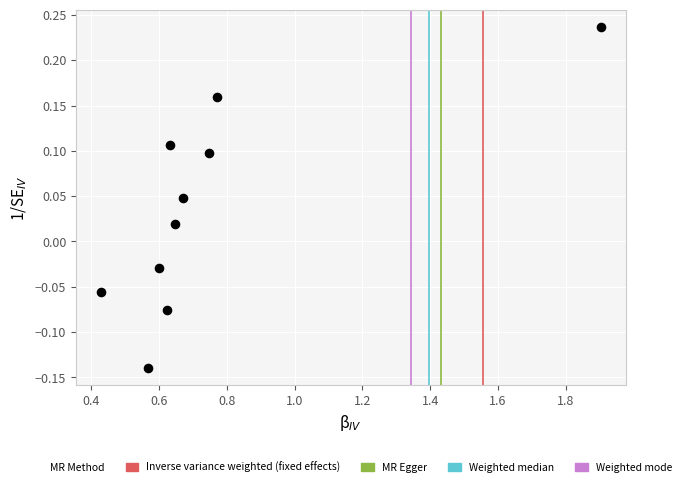

What is the range of Y values (max minus min)?

0.4